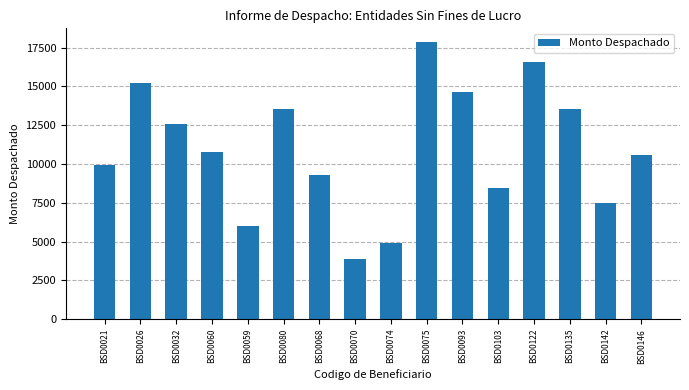

Where does the data first go above 10759?

BSD0026